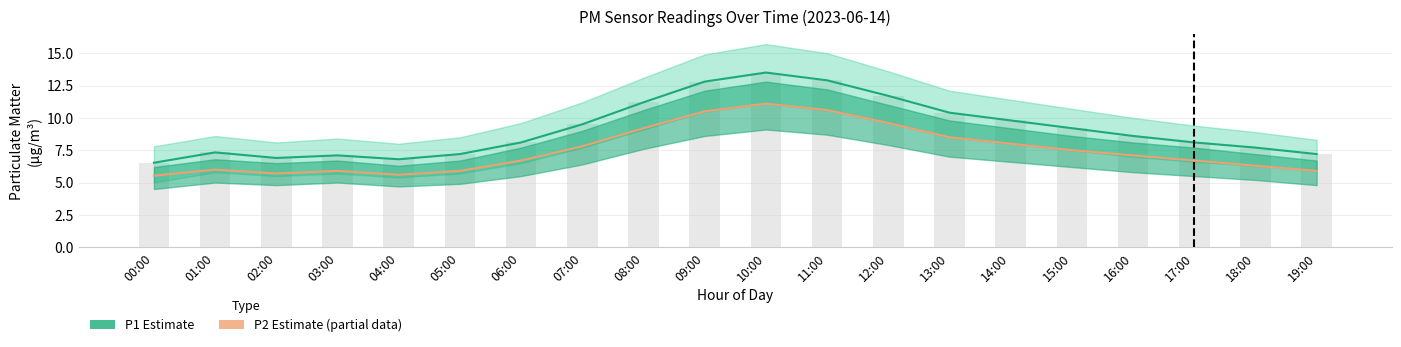

What is the difference between the second highest and second lowest values in the P1 bars series?

6.1